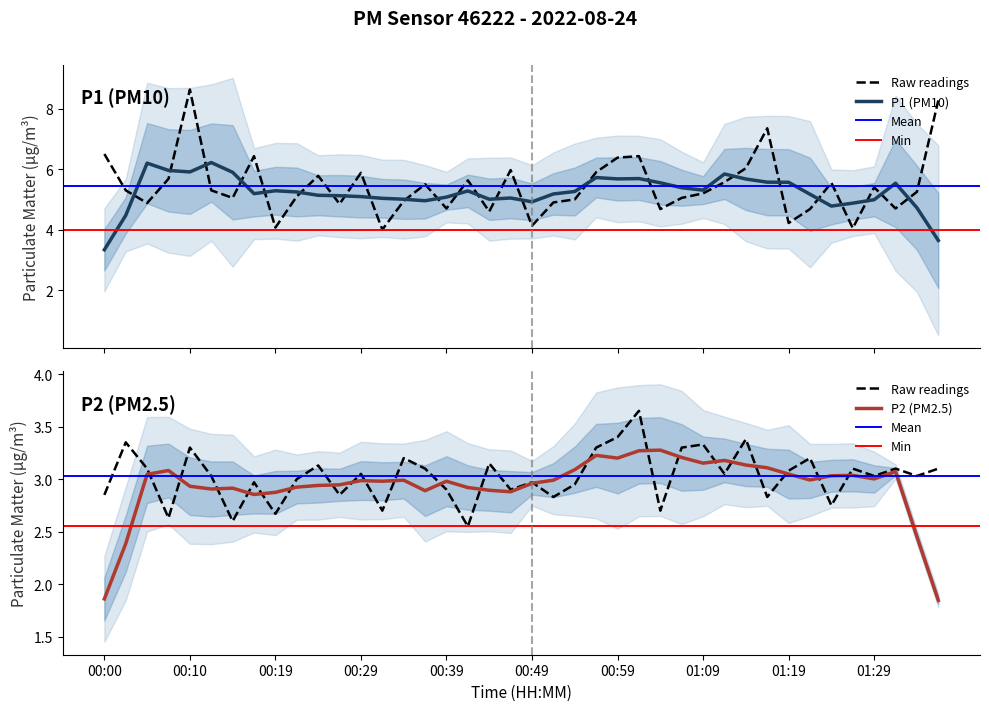

The P2 series shows 1.0 at 01:11. True or false?

False